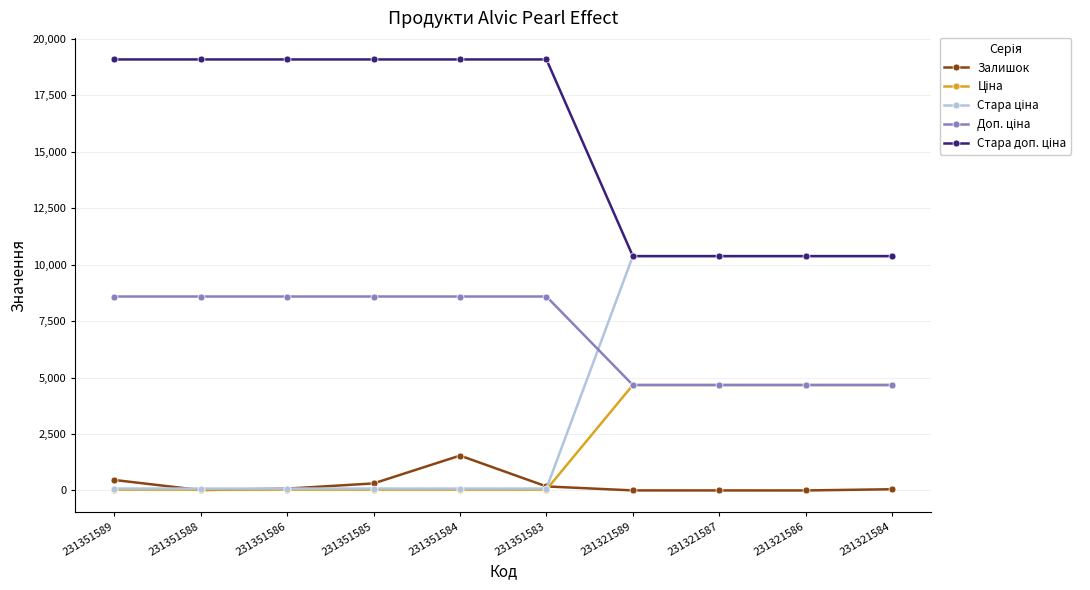

Is it true that Залишок equals 1545.0 at 231351584?

True